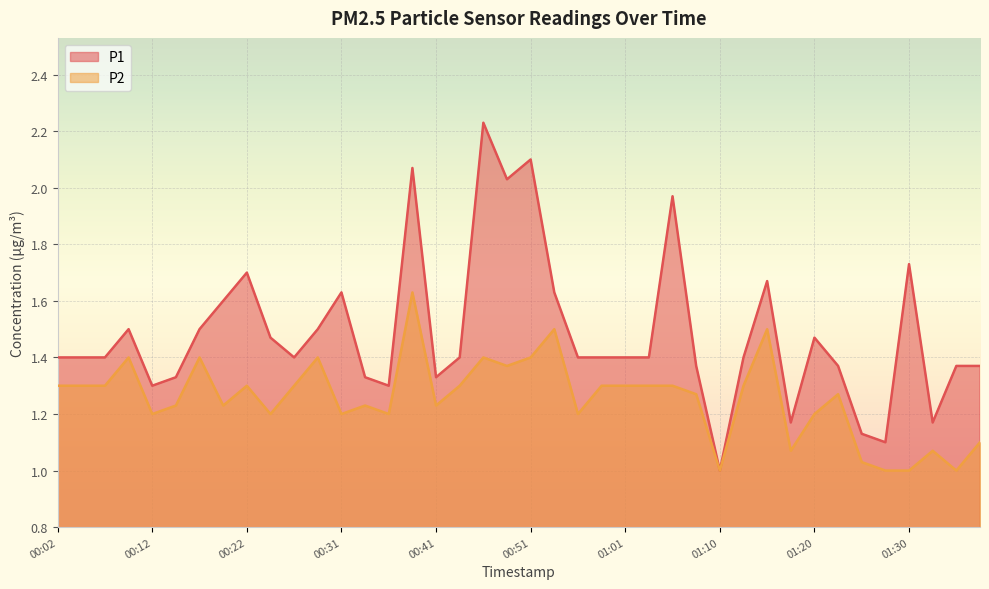

True or false: P1 and P2 cross at least once.

False